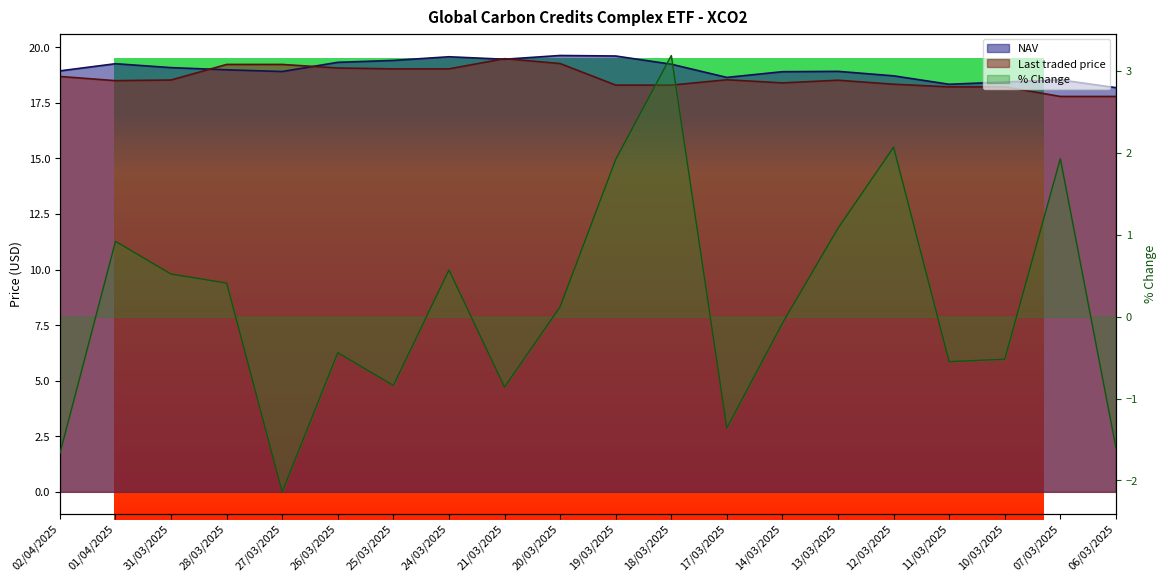

Reading left to right, extract all data points from this chart.

NAV: 02/04/2025=18.9	01/04/2025=19.3	31/03/2025=19.1	28/03/2025=19.0	27/03/2025=18.9	26/03/2025=19.3	25/03/2025=19.4	24/03/2025=19.6	21/03/2025=19.5	20/03/2025=19.6	19/03/2025=19.6	18/03/2025=19.2	17/03/2025=18.6	14/03/2025=18.9	13/03/2025=18.9	12/03/2025=18.7	11/03/2025=18.3	10/03/2025=18.4	07/03/2025=18.5	06/03/2025=18.2
Last traded price: 02/04/2025=18.7	01/04/2025=18.5	31/03/2025=18.5	28/03/2025=19.2	27/03/2025=19.2	26/03/2025=19.1	25/03/2025=19.0	24/03/2025=19.0	21/03/2025=19.5	20/03/2025=19.3	19/03/2025=18.3	18/03/2025=18.3	17/03/2025=18.5	14/03/2025=18.4	13/03/2025=18.5	12/03/2025=18.3	11/03/2025=18.2	10/03/2025=18.2	07/03/2025=17.8	06/03/2025=17.8
% Change: 02/04/2025=-1.7	01/04/2025=0.9	31/03/2025=0.5	28/03/2025=0.4	27/03/2025=-2.1	26/03/2025=-0.4	25/03/2025=-0.8	24/03/2025=0.6	21/03/2025=-0.9	20/03/2025=0.1	19/03/2025=1.9	18/03/2025=3.2	17/03/2025=-1.4	14/03/2025=-0.1	13/03/2025=1.1	12/03/2025=2.1	11/03/2025=-0.6	10/03/2025=-0.5	07/03/2025=1.9	06/03/2025=-1.6